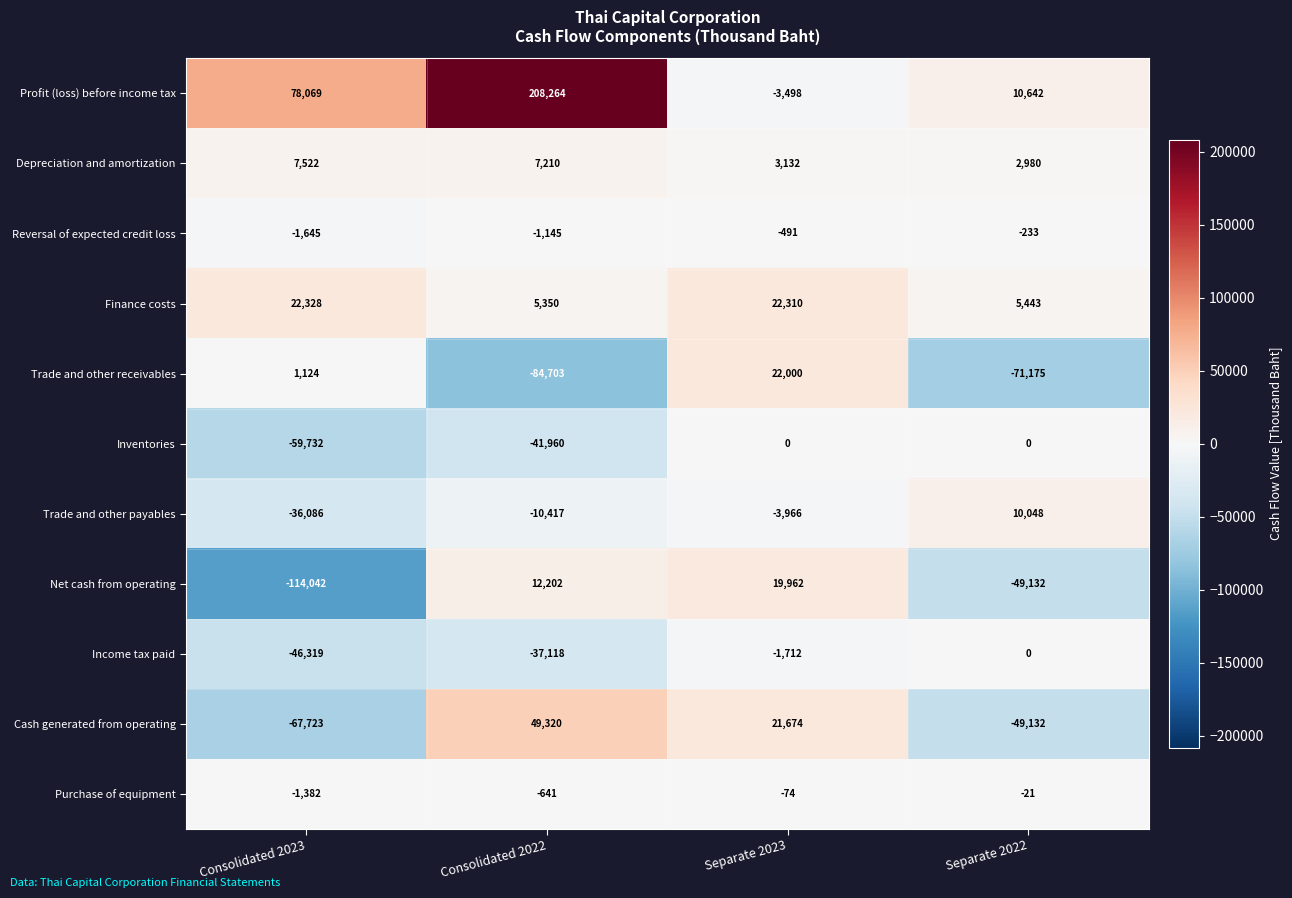

How many series are shown in this chart?

11